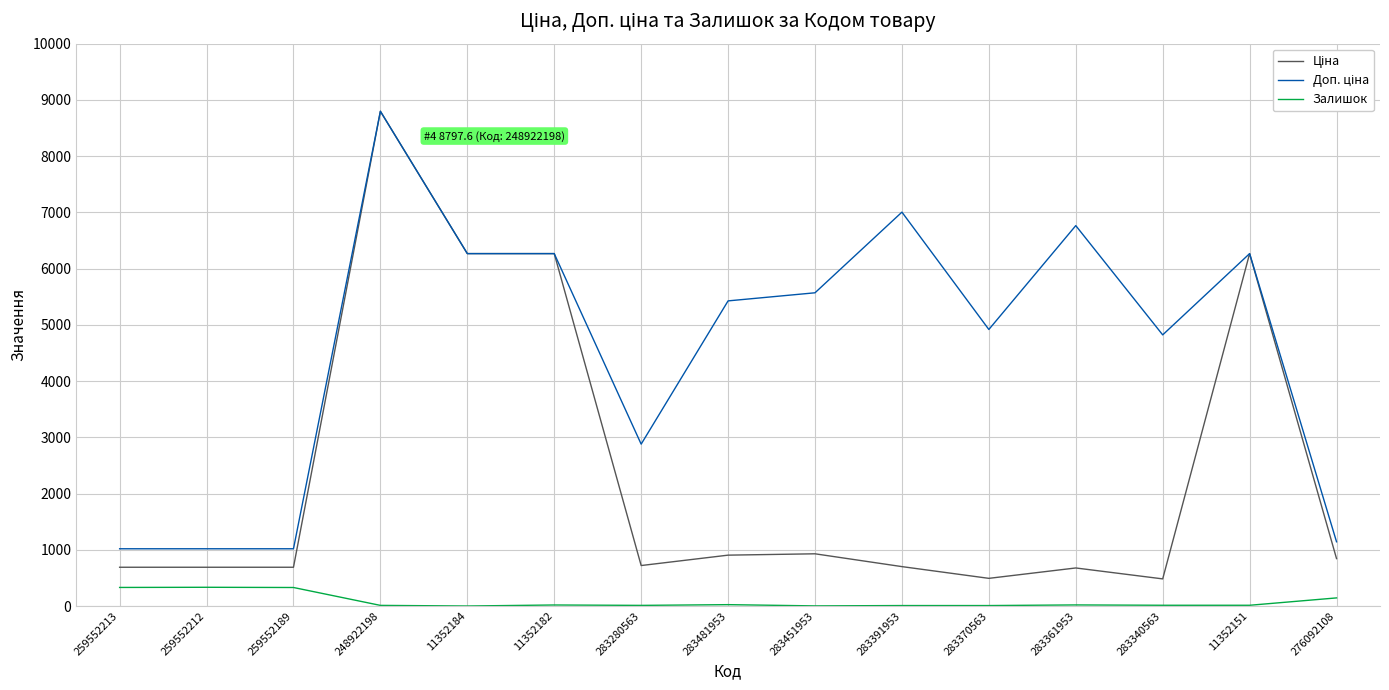

Which category has the highest value across all series?

248922198